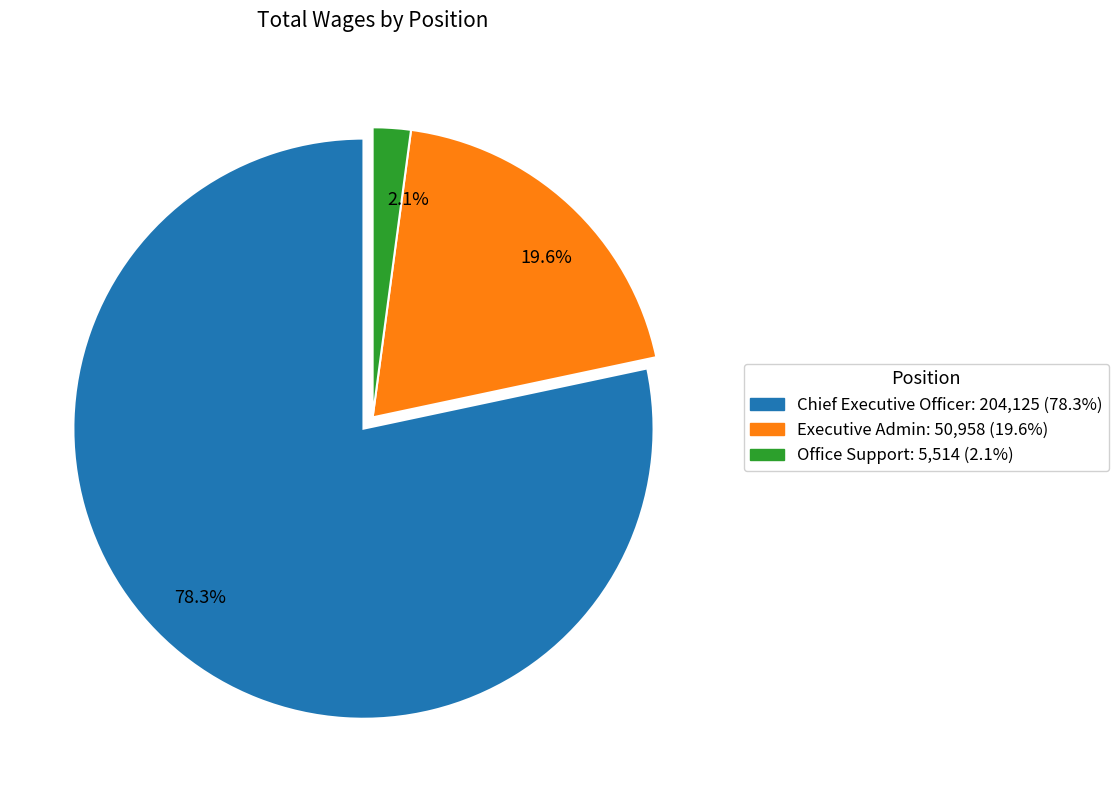

Which category has the smallest portion of the pie?

Office Support